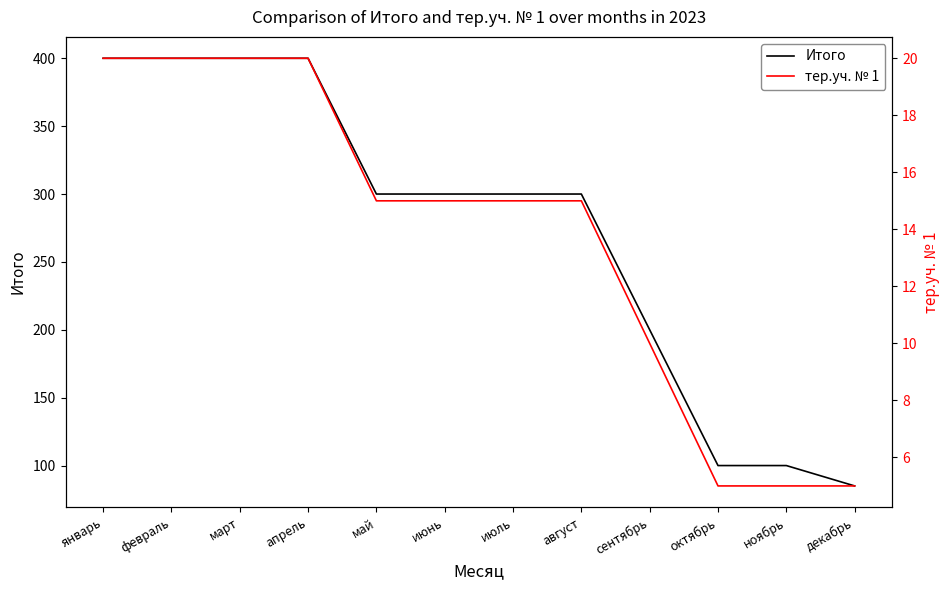

What is the maximum value shown in the chart?

400